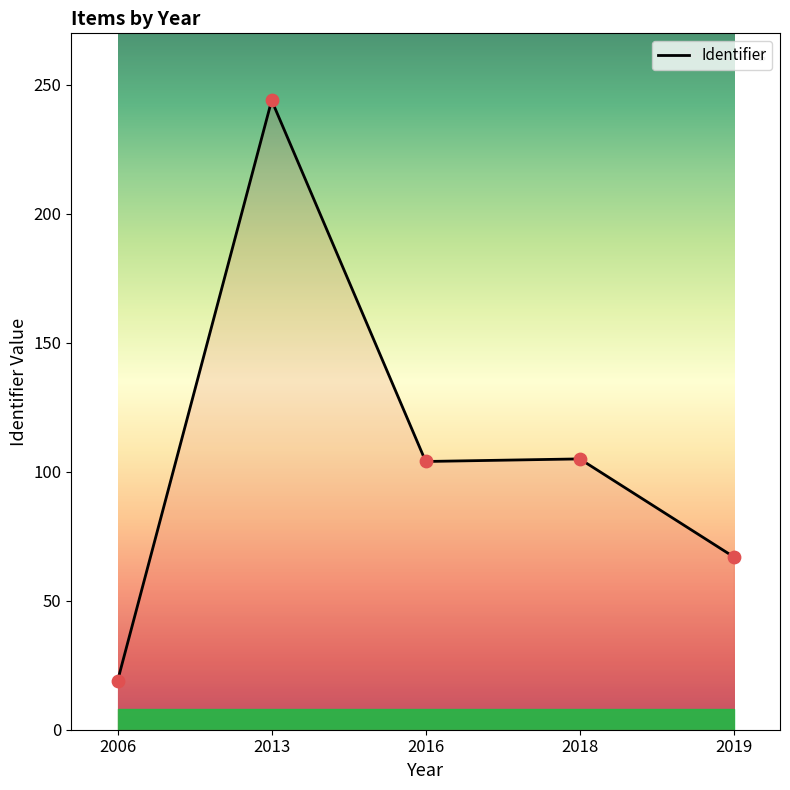

Approximately how many times larger is the value at 2019 compared to 2013?

0.3